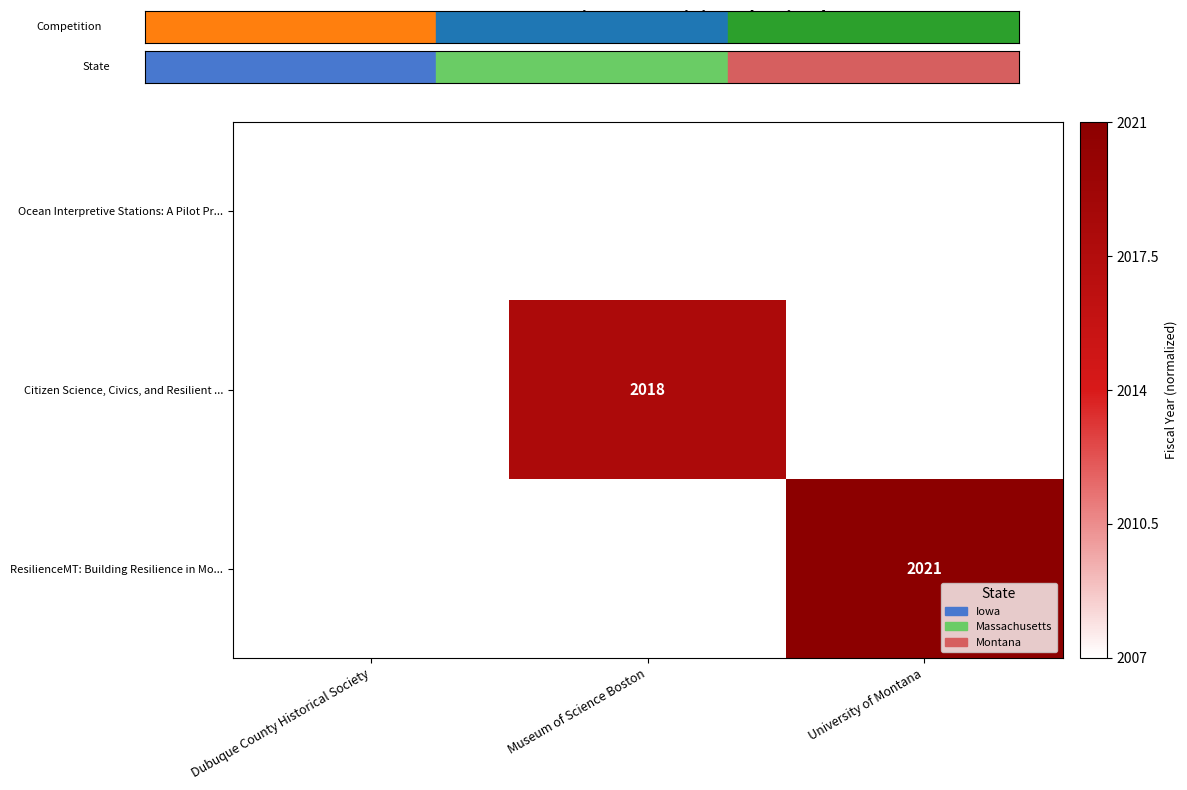

Is it true that Citizen Science, Civics, and Resilient ... equals 2018 at Museum of Science Boston?

True